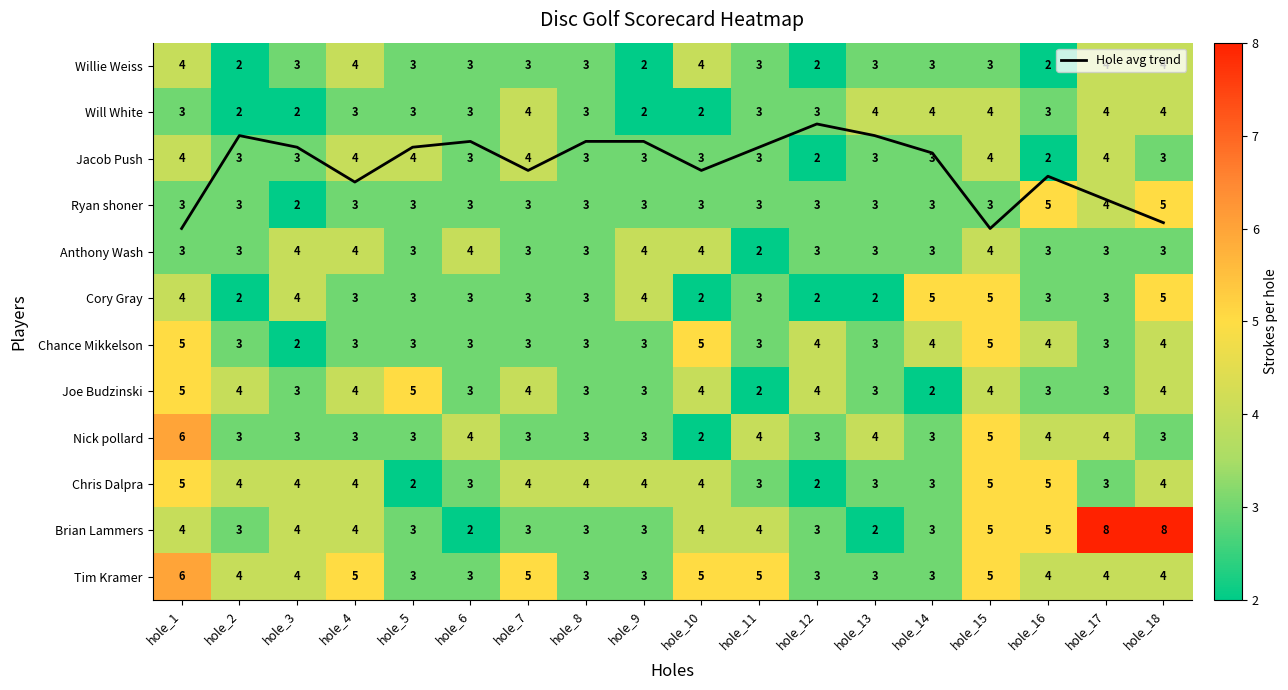

Which series has the largest range (max minus min)?

Brian Lammers